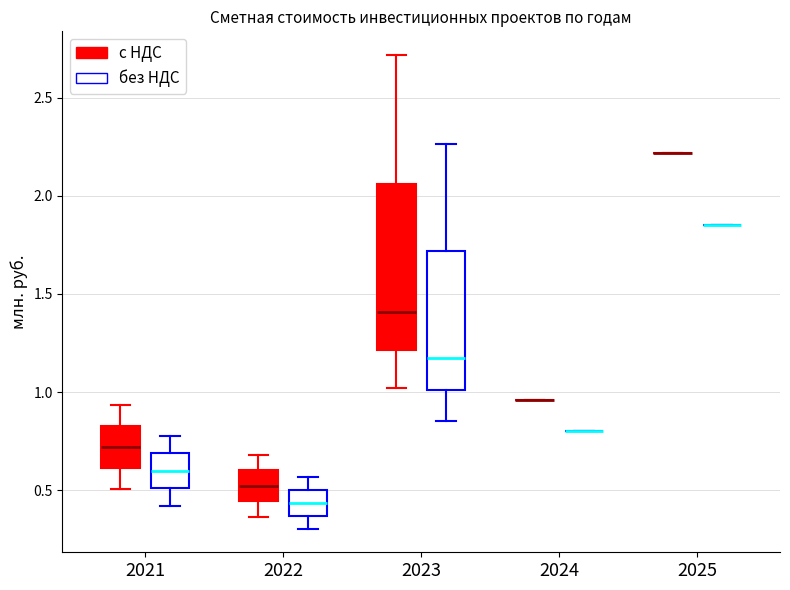

Where is the lower edge of the box for 2023 (без НДС) on the y-axis? The values are not printed on the chart, so give them approximately, as read against the axis.

1.00